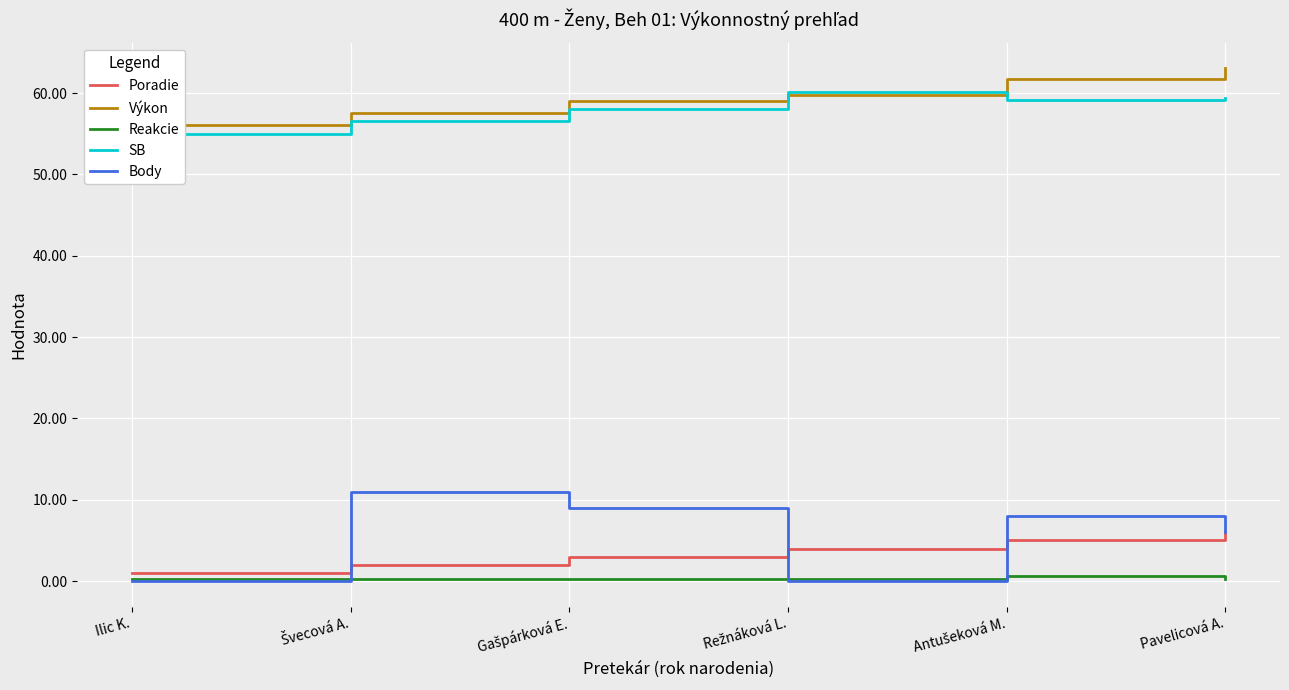

True or false: Výkon has a value of 109.9 at Antušeková M..

False